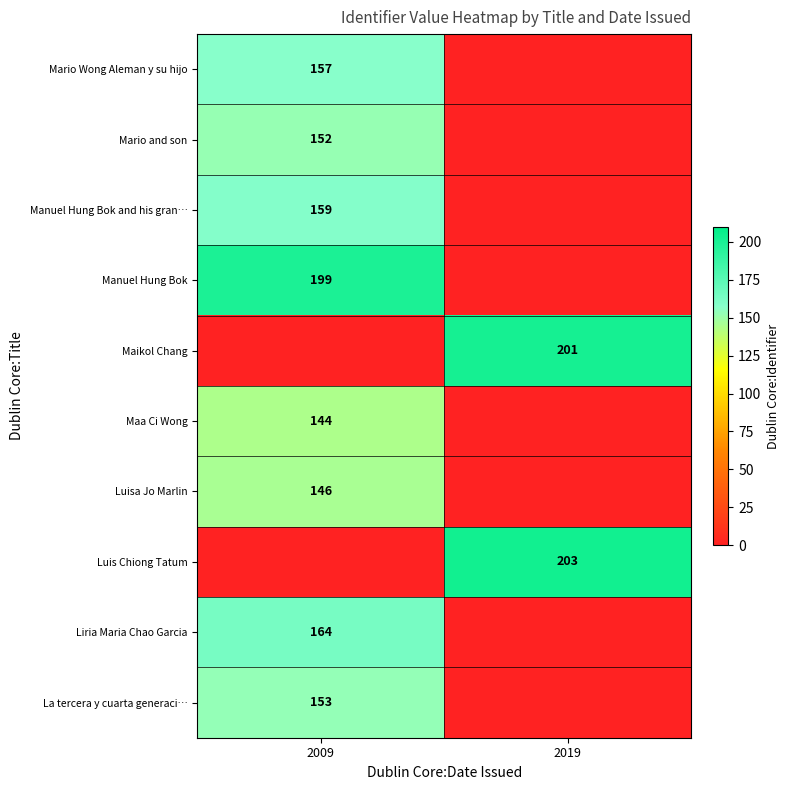

True or false: Mario and son has a value of 240 at 2009.

False